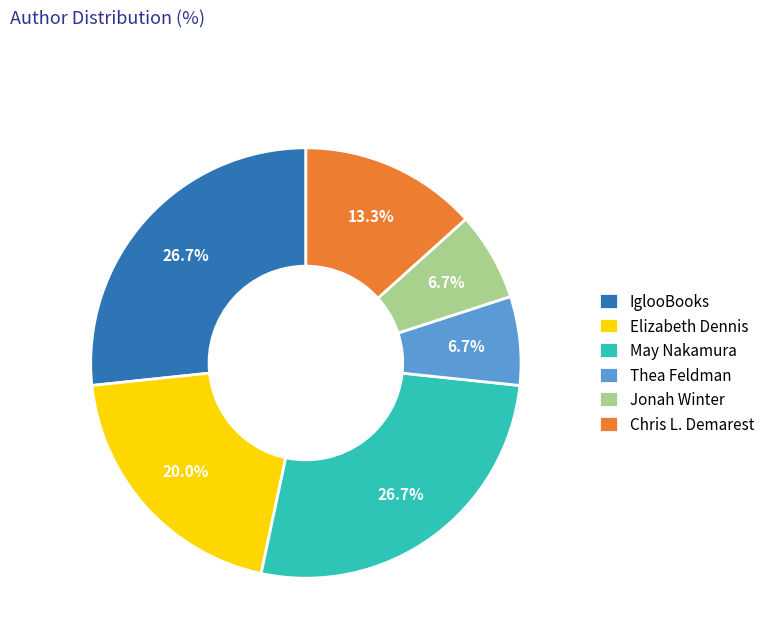

Combined, do Chris L. Demarest and Elizabeth Dennis account for over 50%?

No